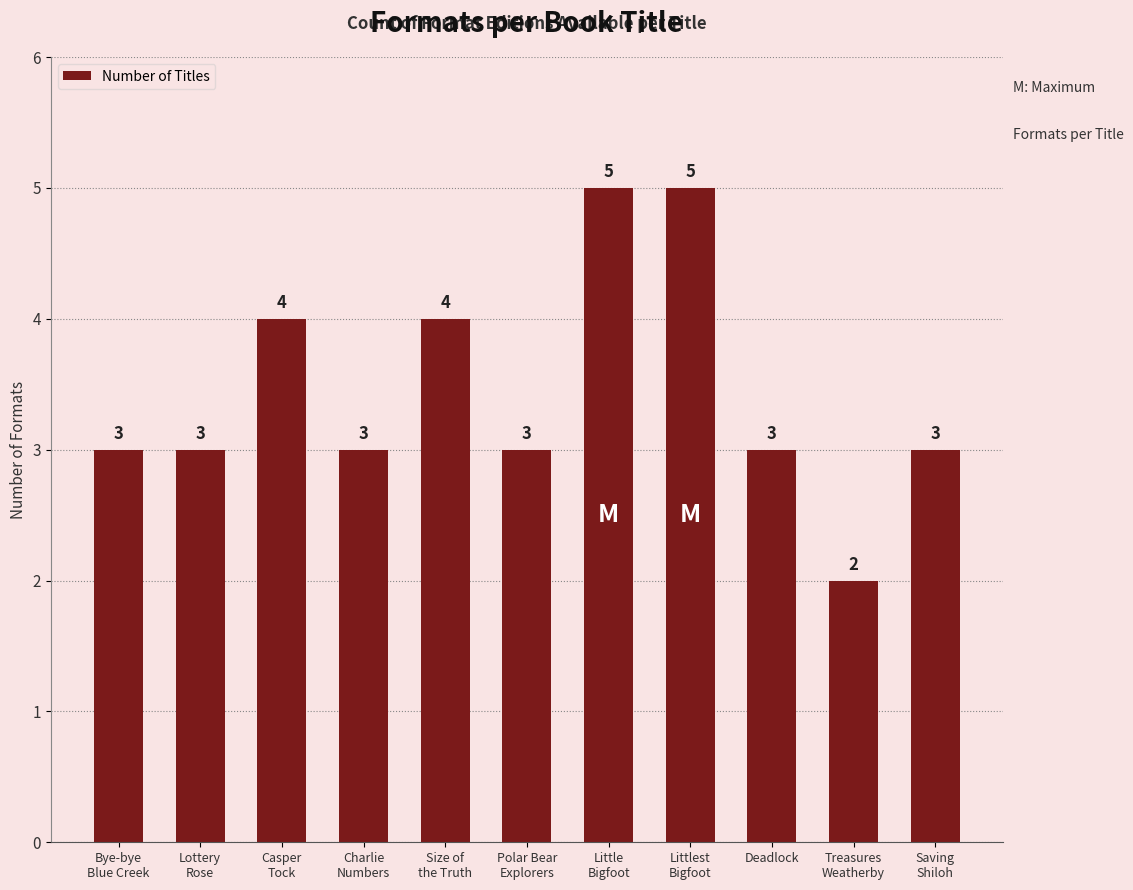

What is the ratio of the value at Bye-bye
Blue Creek to the value at Treasures
Weatherby?

1.5